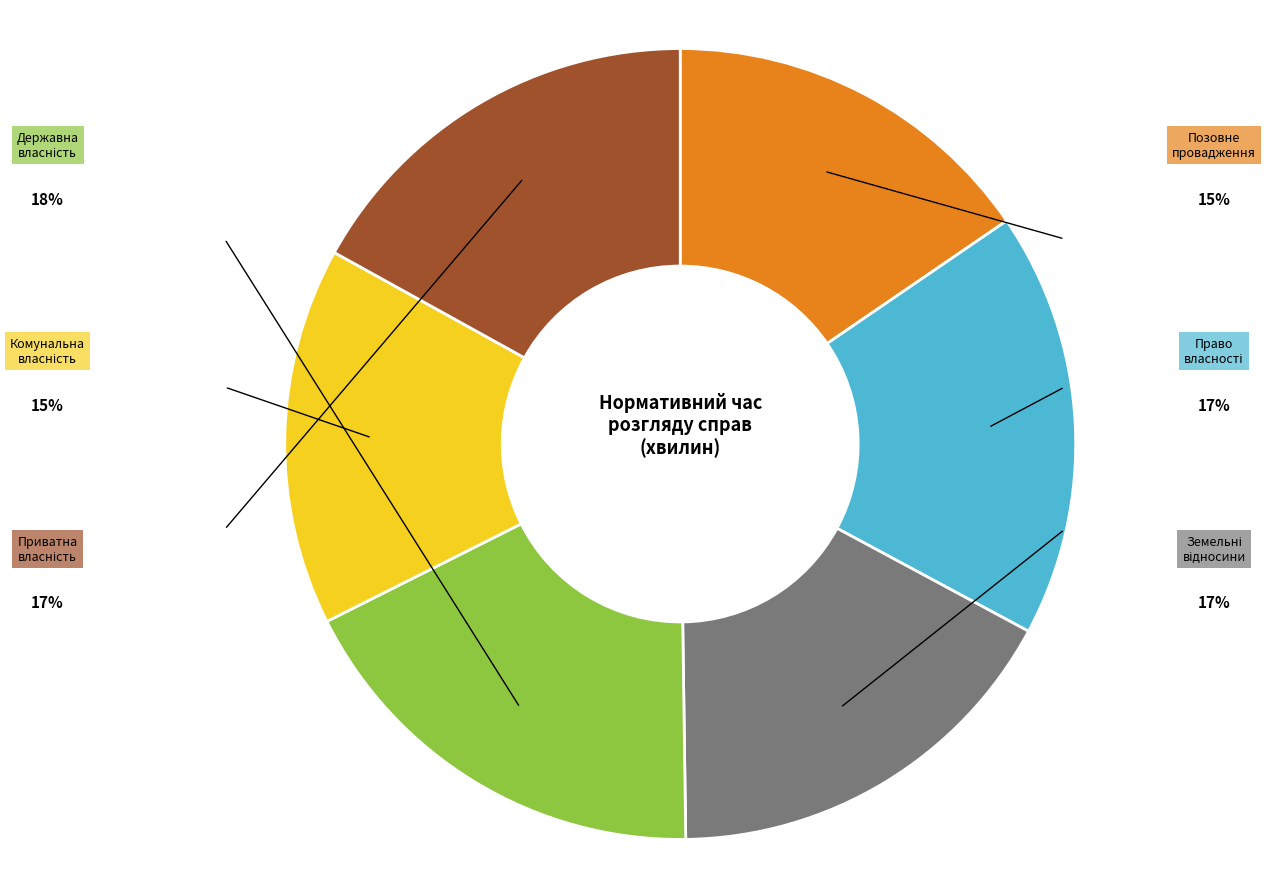

Does any single category account for the majority?

No